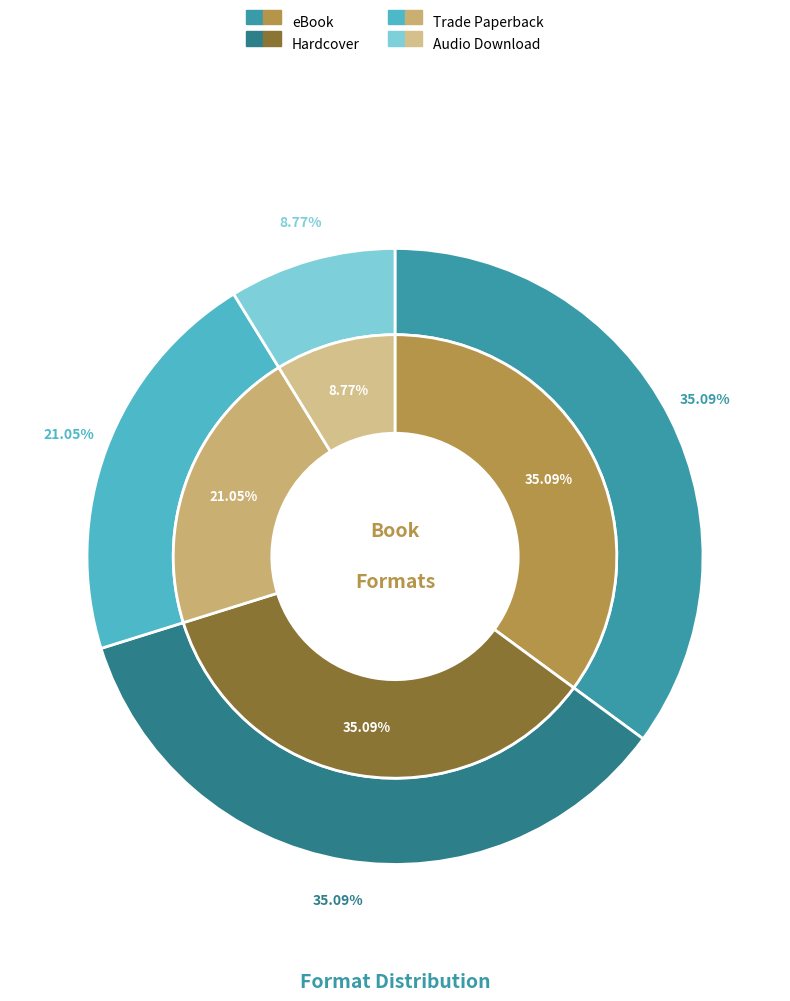

Combined, do Audio Download and Hardcover account for over 50%?

No